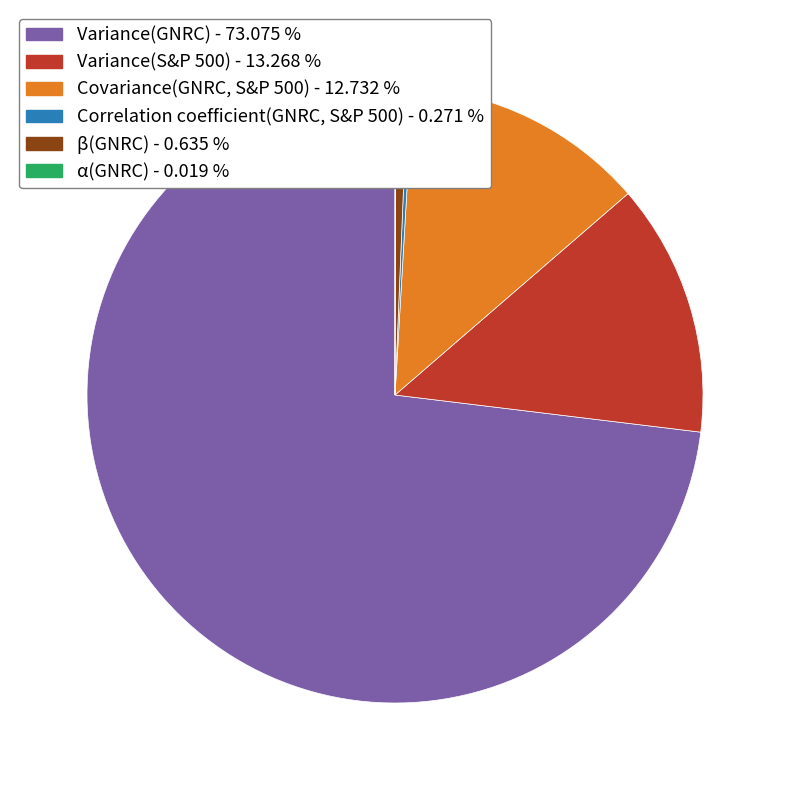

Is there any slice that represents more than half of the pie?

Yes